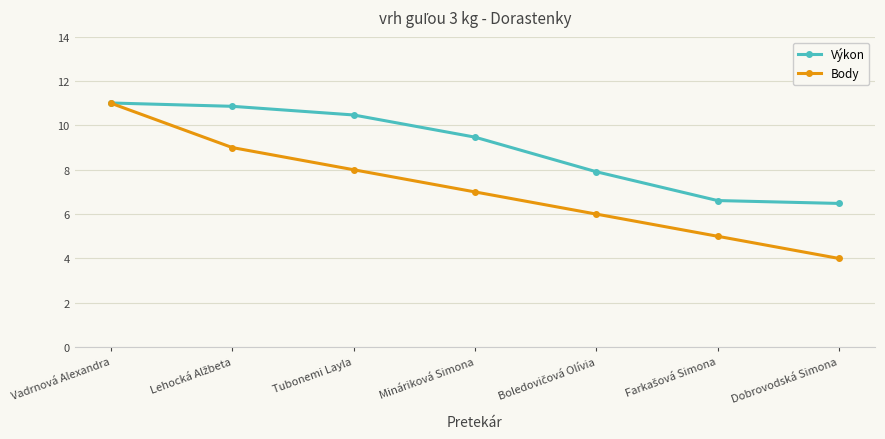

What is the label of the 1st point from the left?

Vadrnová Alexandra